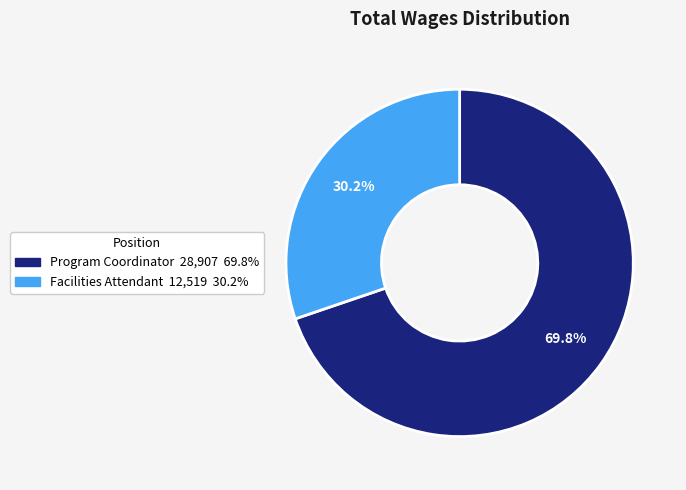

Is there a majority slice in this chart?

Yes